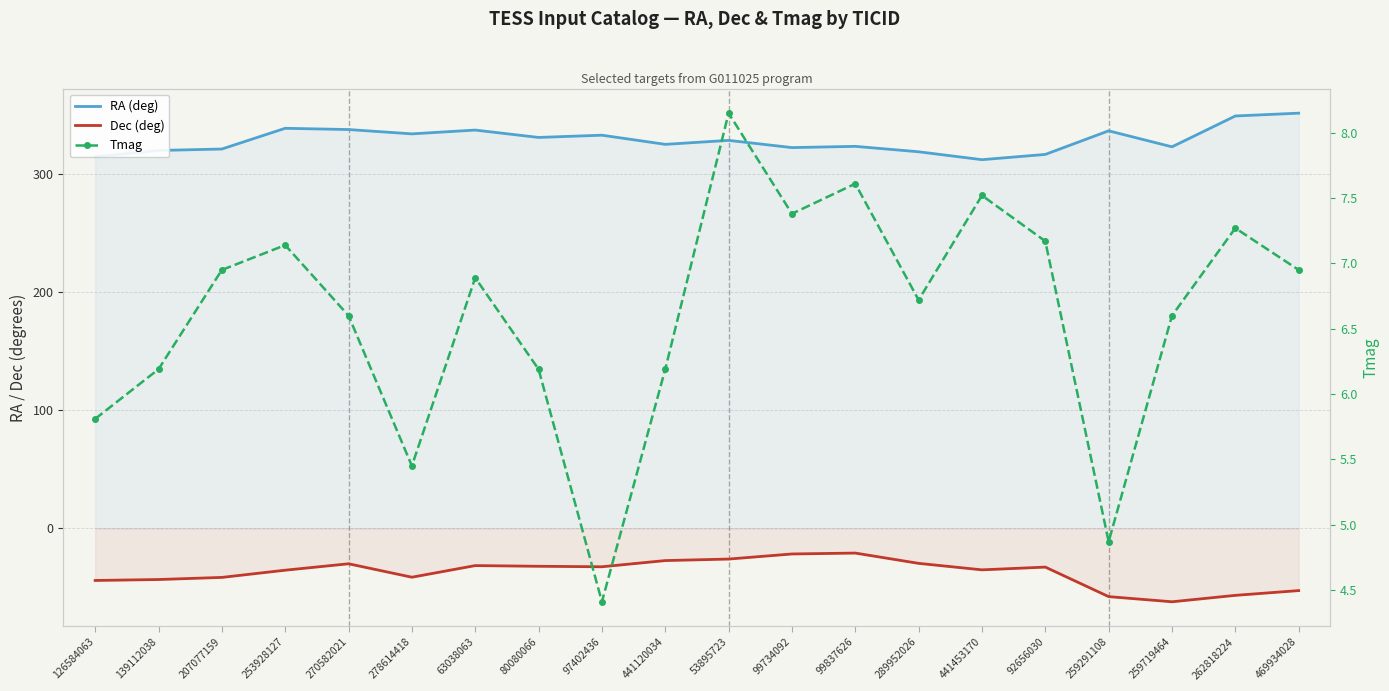

What value does the Tmag series have at 126584063?

5.8